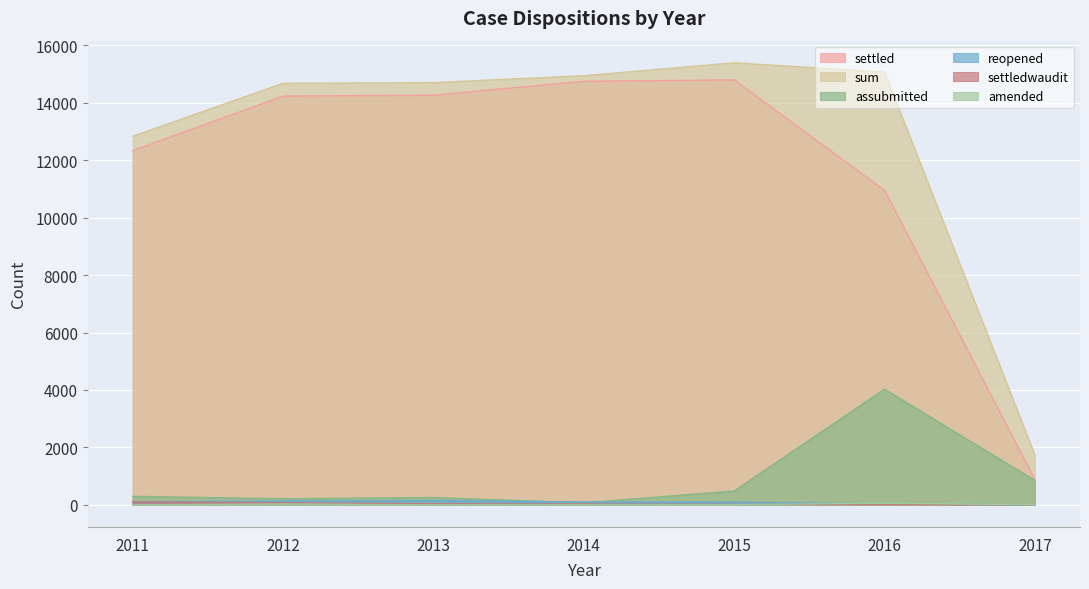

Between 2015 and 2016, which series saw the biggest shift?

settled